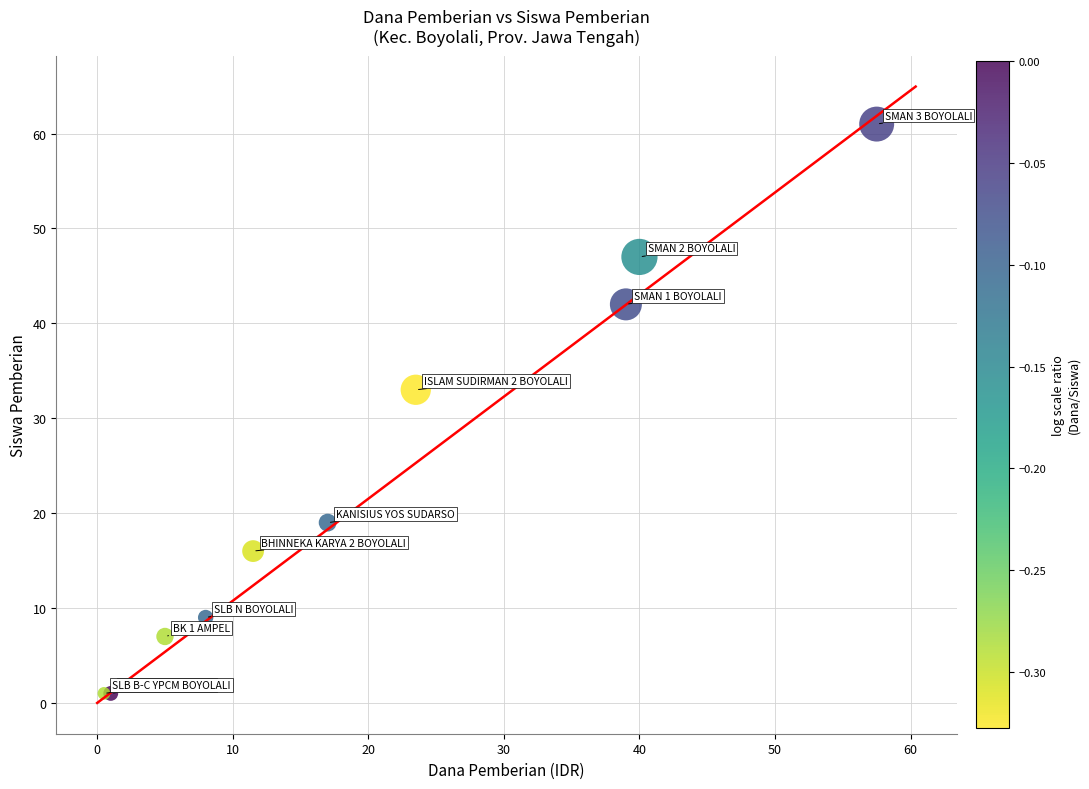

What Y value in the scatter plot is closest to 31?

33